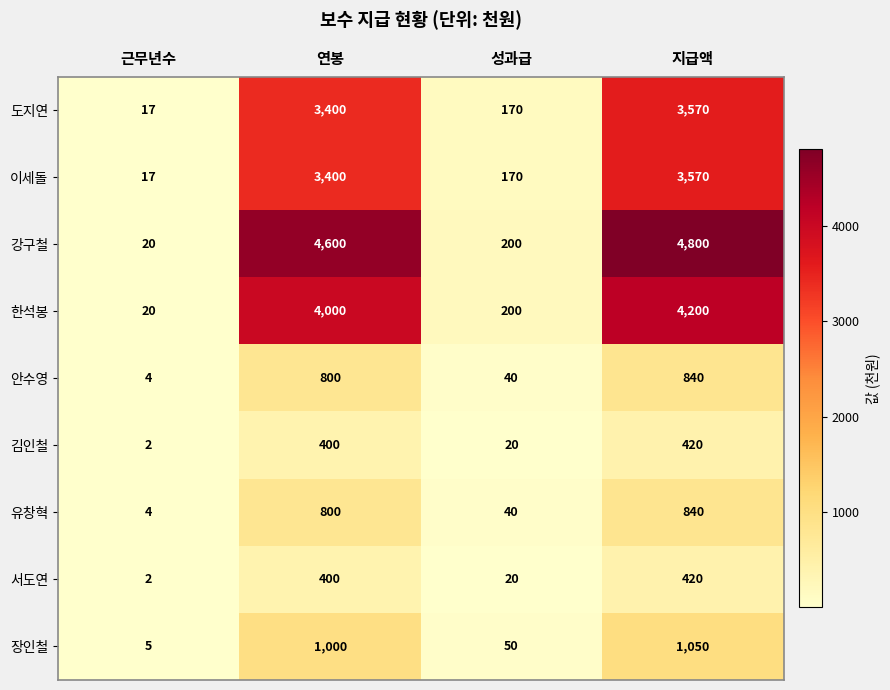

What is the difference between the 도지연 values at 지급액 and 성과급?

3400